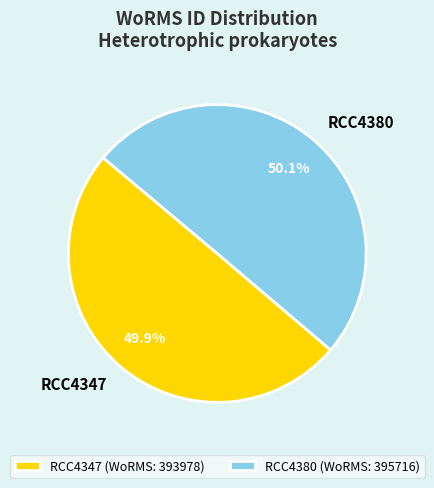

How many segments does this pie chart have?

2